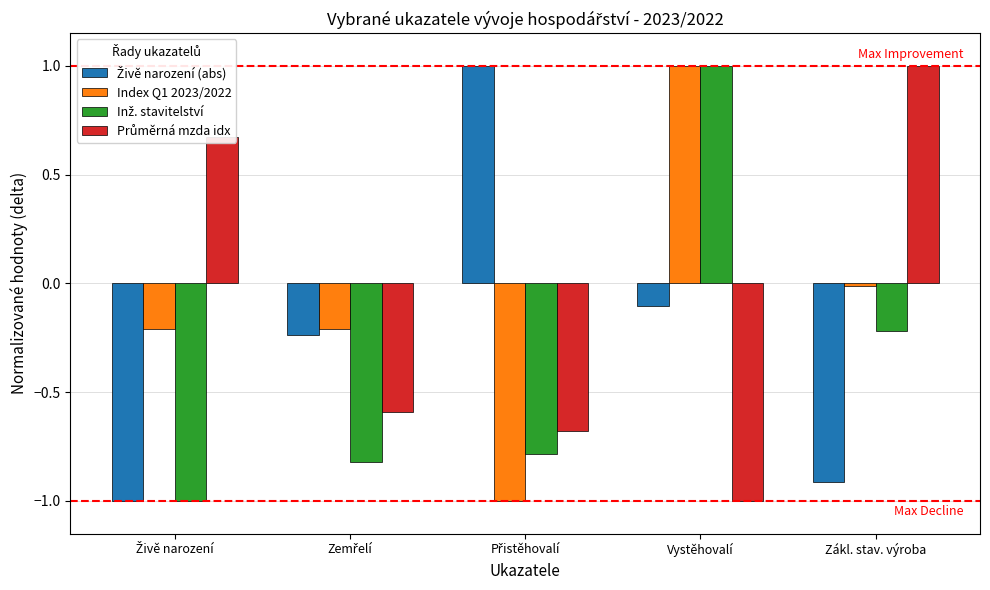

What is the average value of the Index Q1 2023/2022 series?

-0.1